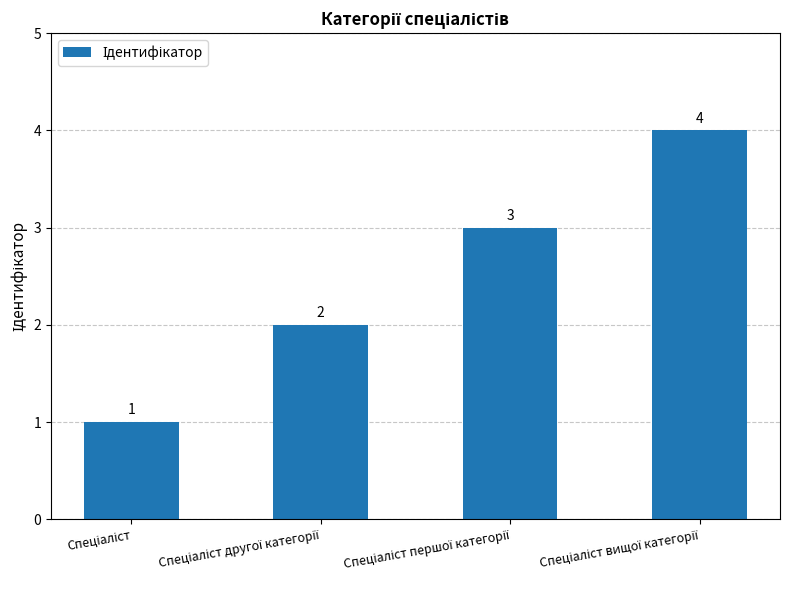

What is the value of the 1st bar from the left?

1